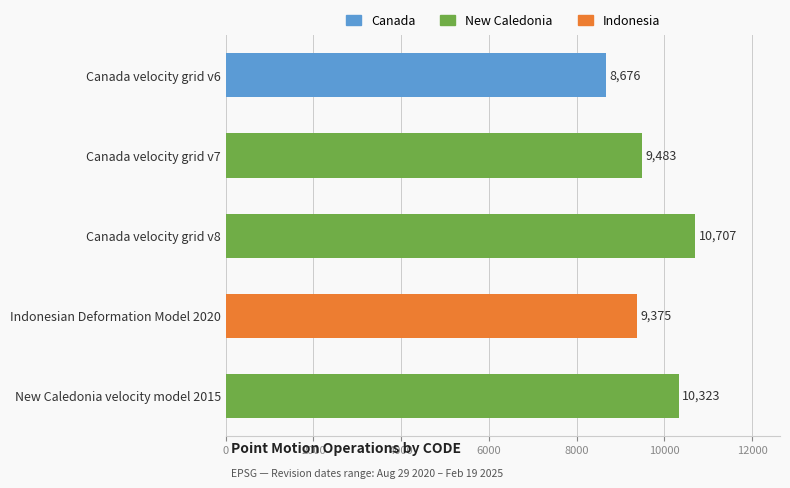

True or false: the data shows 8676 at Canada velocity grid v6.

True